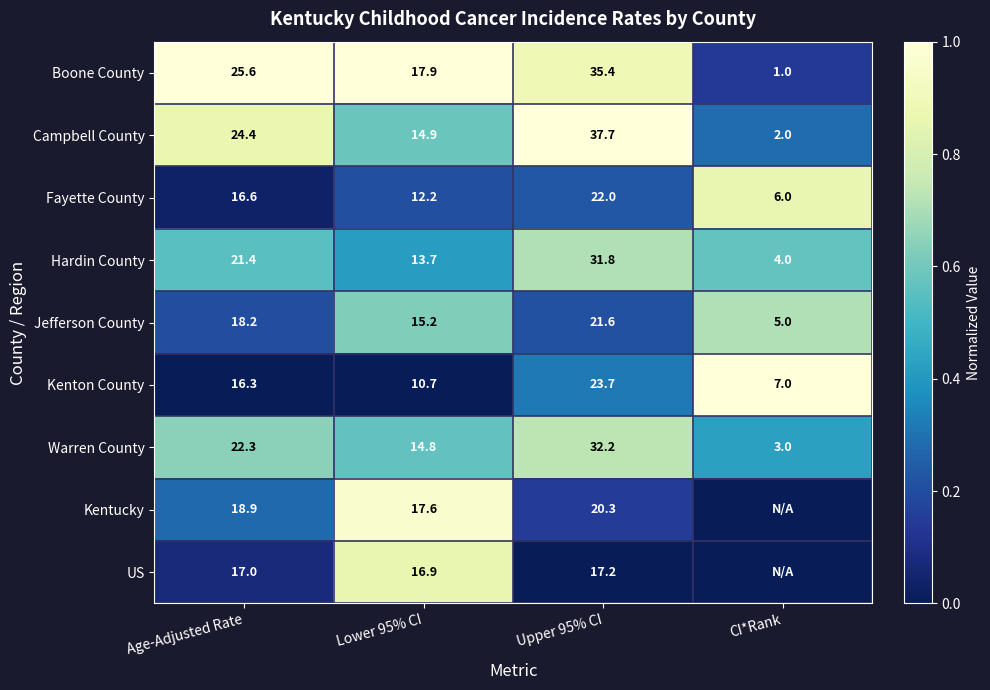

What is the sum of all Boone County values?

79.9